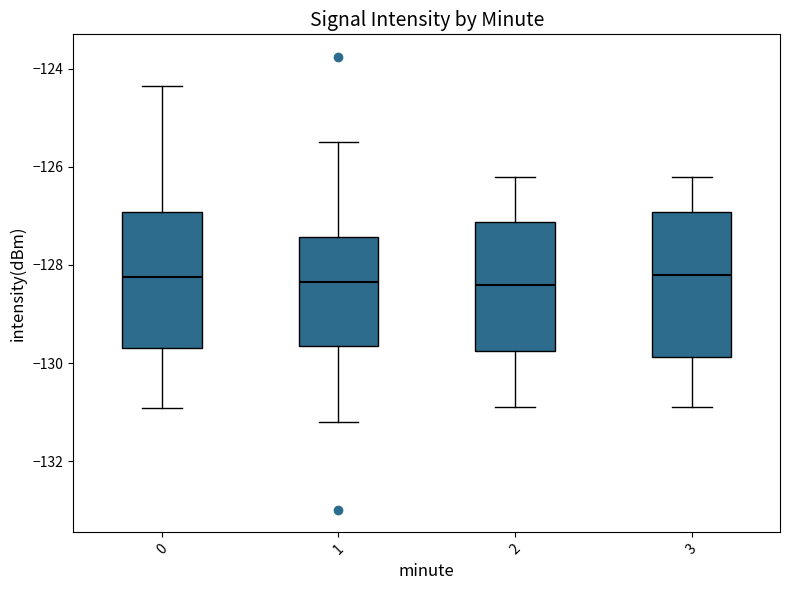

Where is the upper edge of the box at x = 3 on the y-axis? The values are not printed on the chart, so give them approximately, as read against the axis.

-127.0